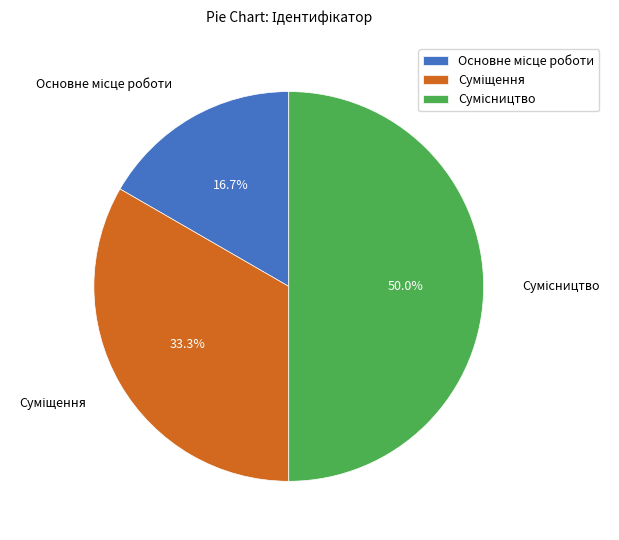

How many slices are in this pie chart?

3